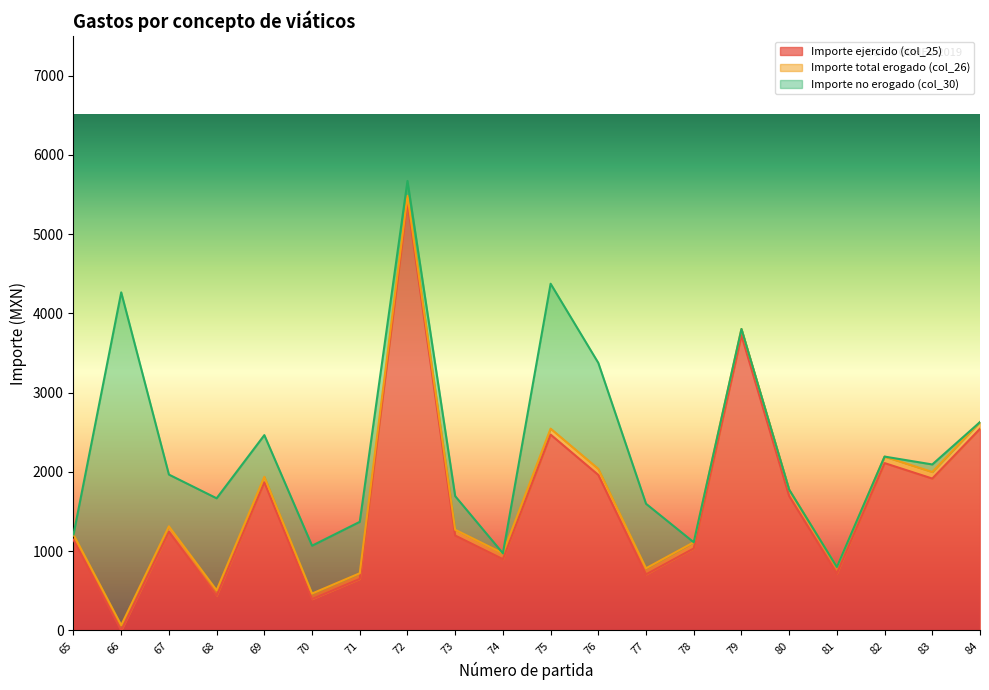

At which category is the sum across all series the highest?

72